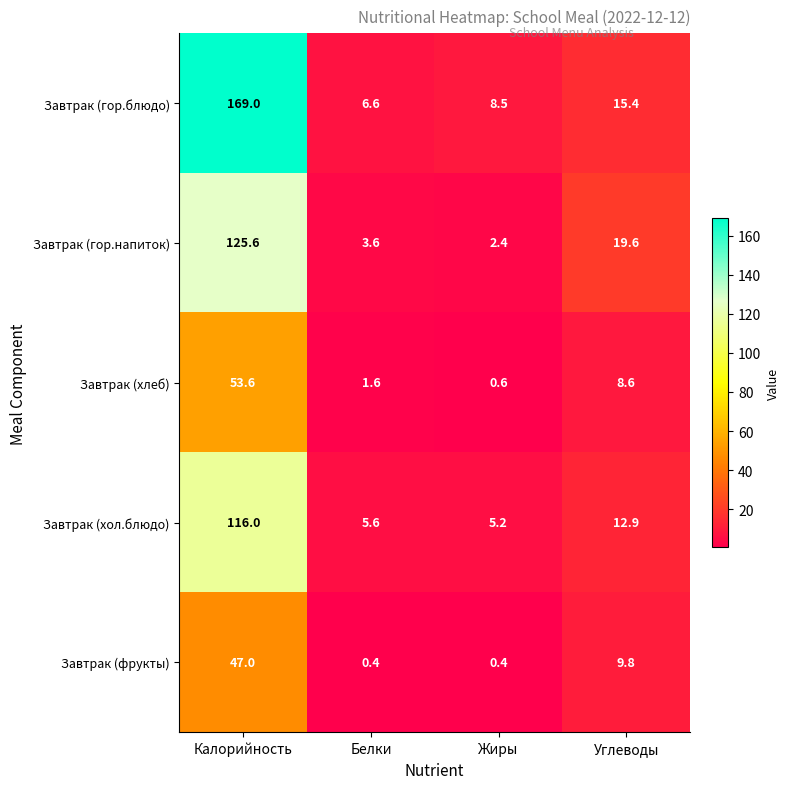

What is the average value of the Завтрак (фрукты) series?

14.4